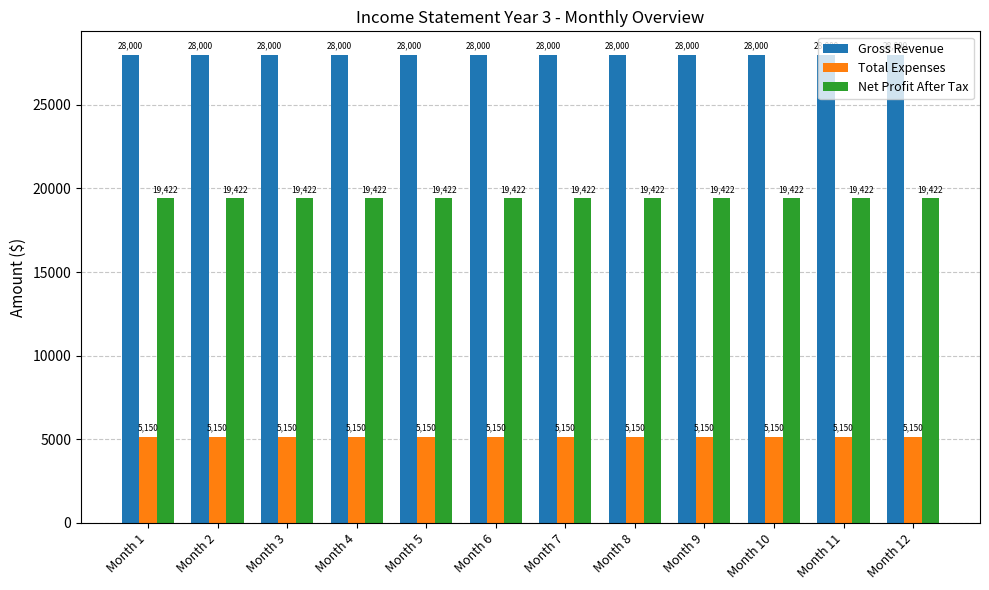

At Month 6, list the series in order from largest to smallest.

Gross Revenue, Net Profit After Tax, Total Expenses